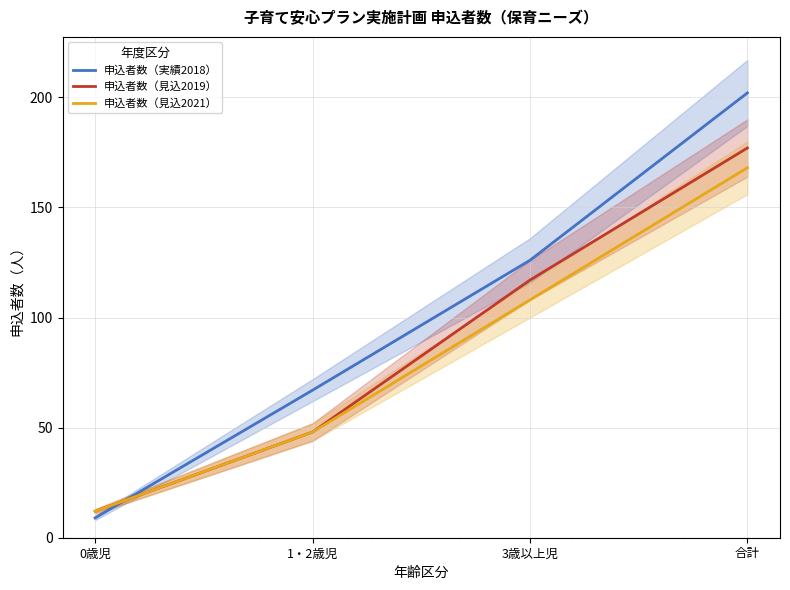

What is the difference between the maximum and minimum values in the 申込者数（見込2021） series?

156